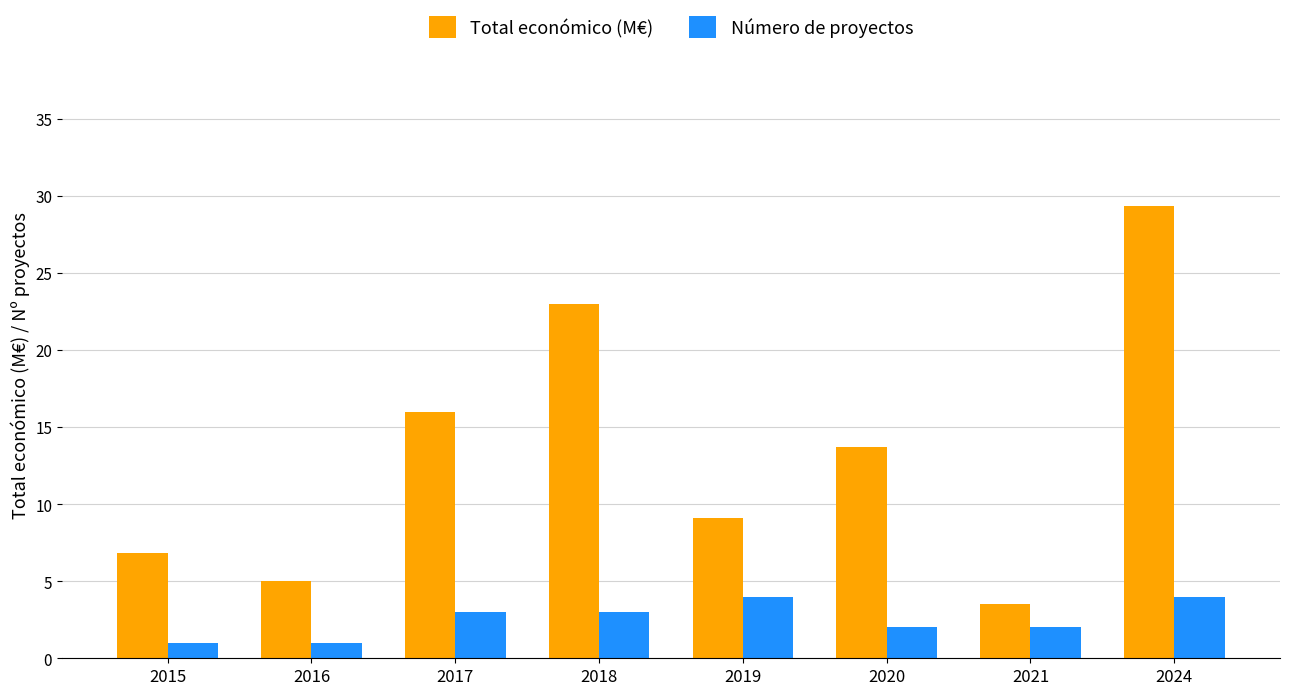

The value of Total económico (M€) at 2021 is 0.8. True or false?

False